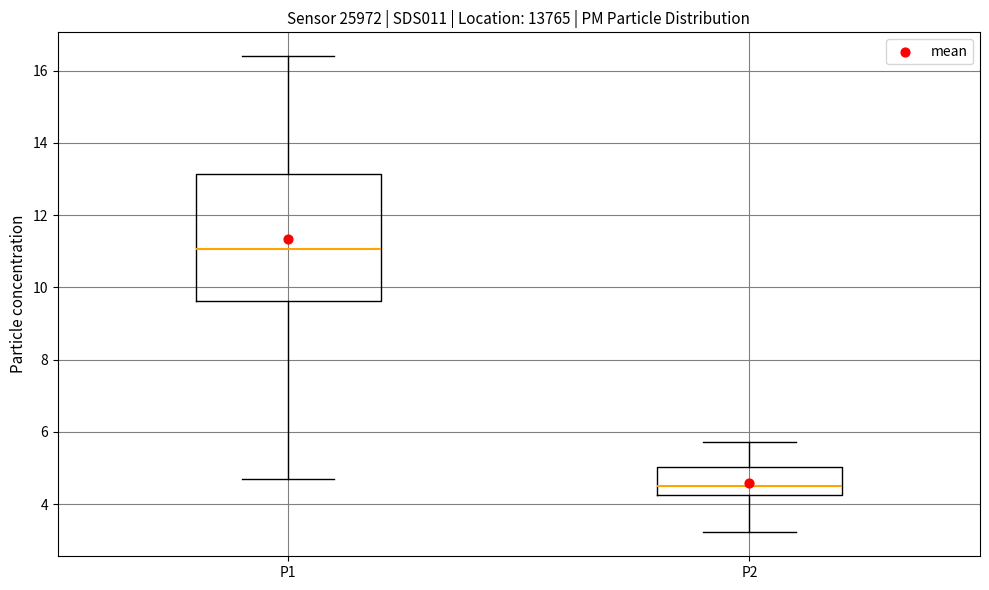

Reading left to right, transcribe this box plot: for each box, give where its median line is, the range the box spans, and where its two whiskers end, as read against the y-axis. The values are not printed on the chart, so give them approximately, as read against the axis.

P1: median 11.0, box 9.6 to 13.2, whiskers 4.8 to 16.4
P2: median 4.6, box 4.2 to 5.0, whiskers 3.2 to 5.8